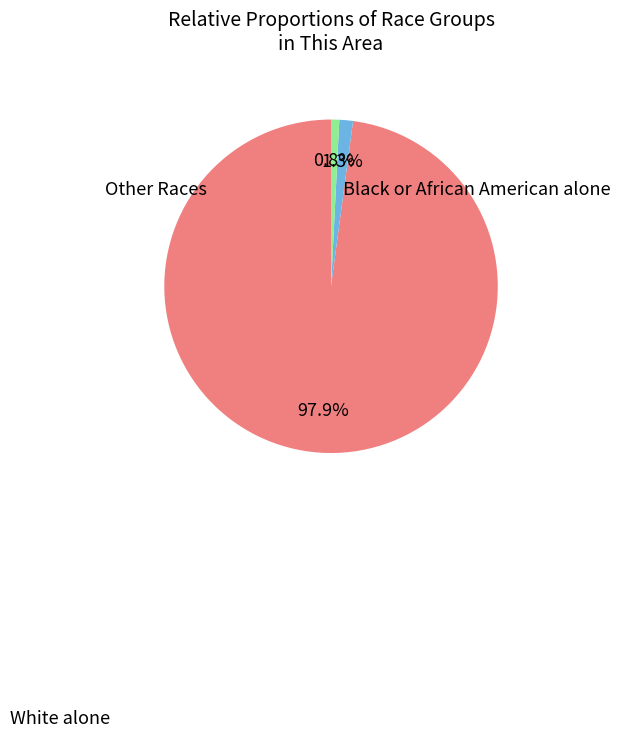

How many segments does this pie chart have?

3